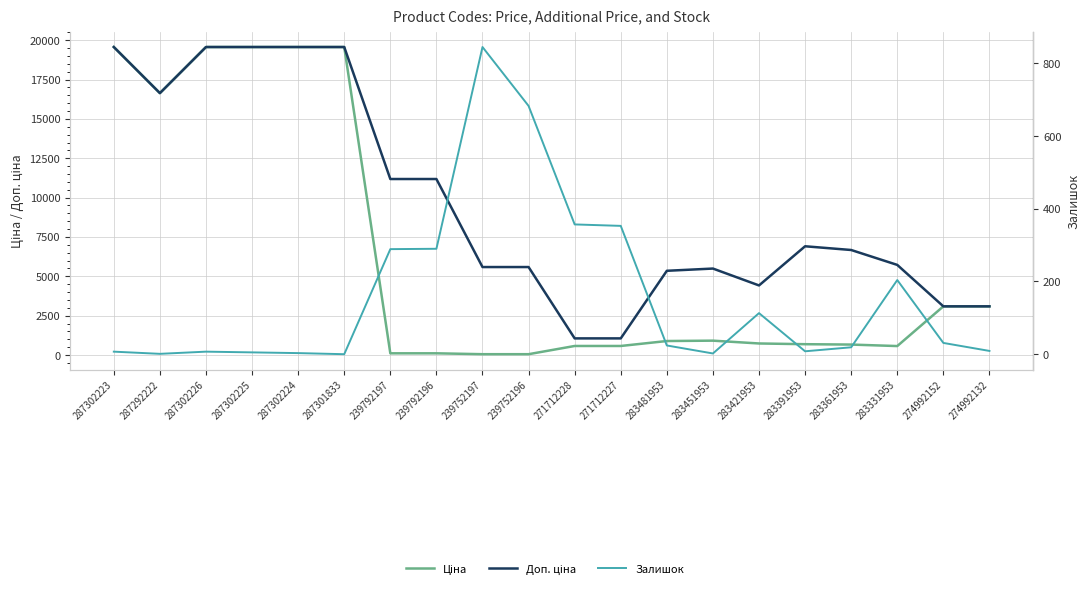

List the labels in order of Доп. ціна value, smallest first.

271712228, 271712227, 274992152, 274992132, 283421953, 283481953, 283451953, 239752197, 239752196, 283331953, 283361953, 283391953, 239792197, 239792196, 287292222, 287302223, 287302226, 287302225, 287302224, 287301833